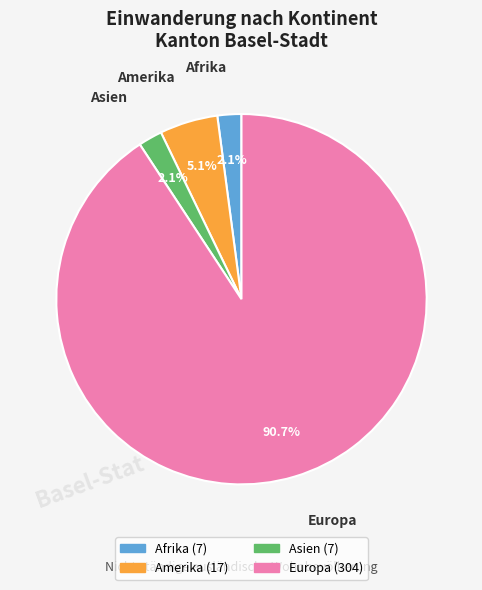

How many slices are in this pie chart?

4